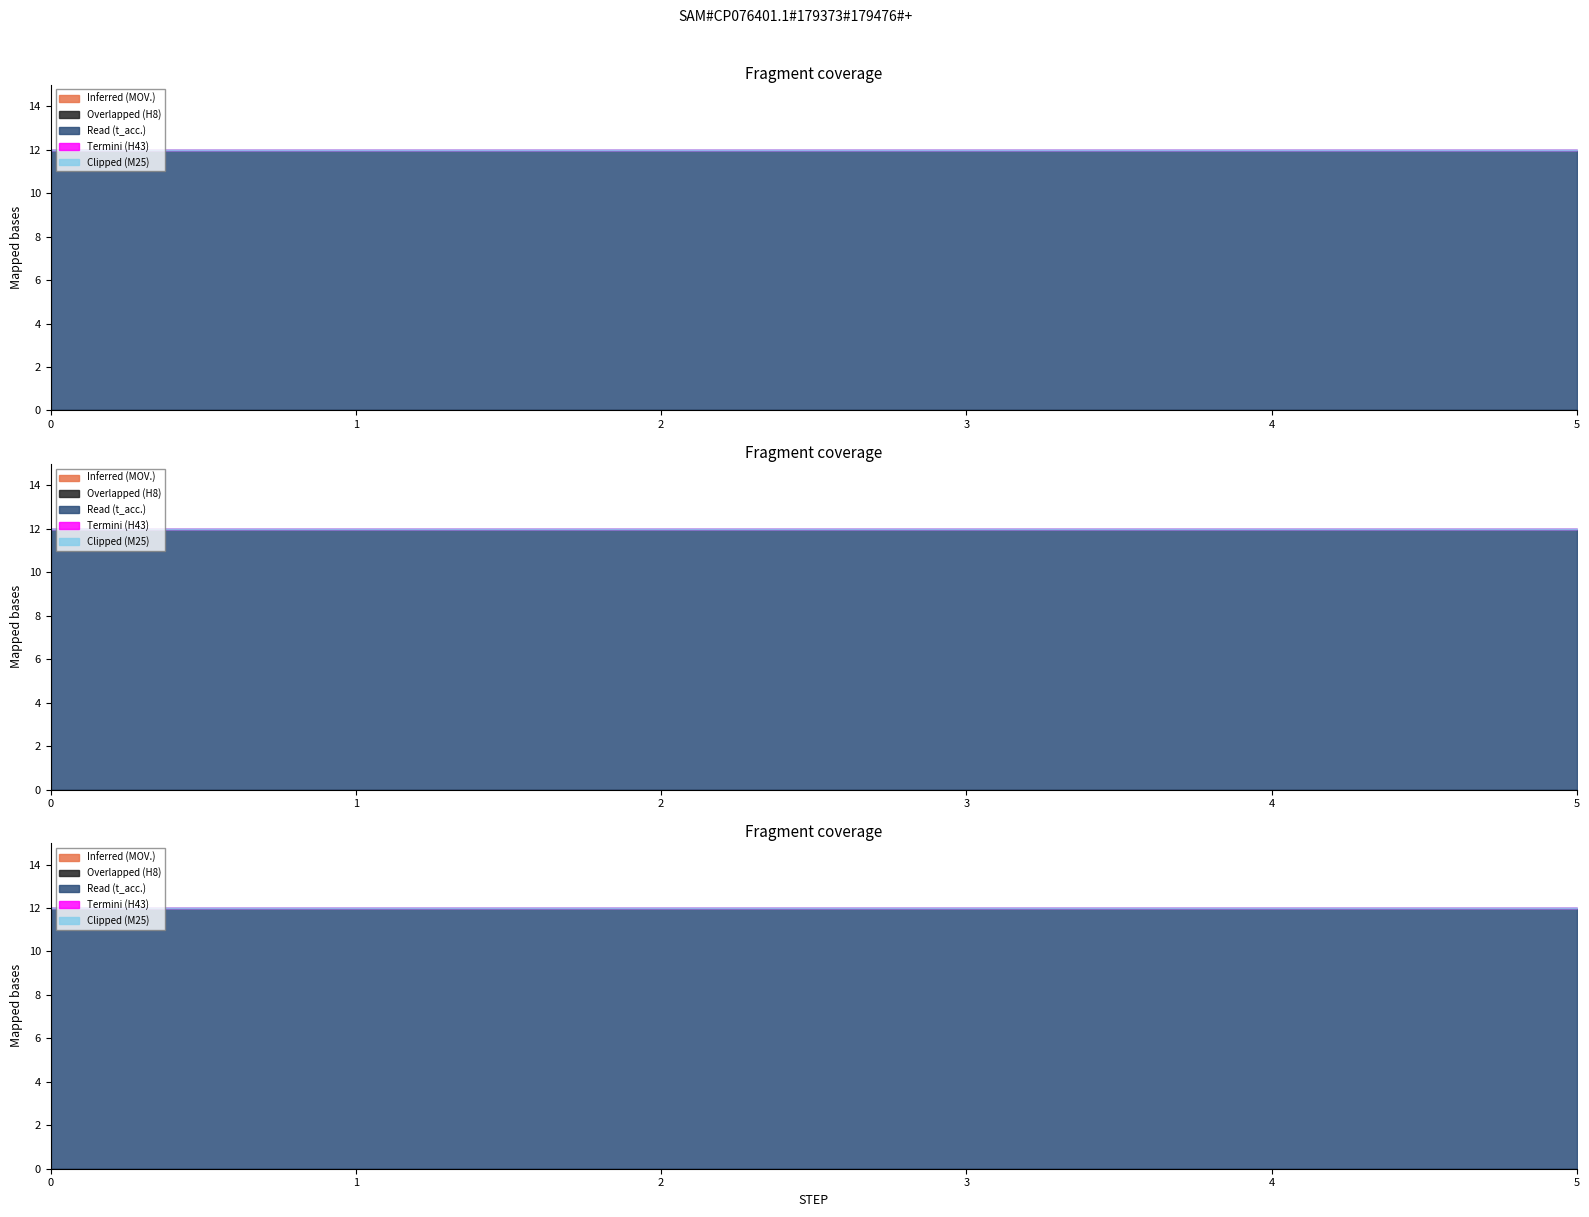

Rank the series at 2 from lowest to highest value.

MOV., H8, H43, M25, t_acc., t_acc._1